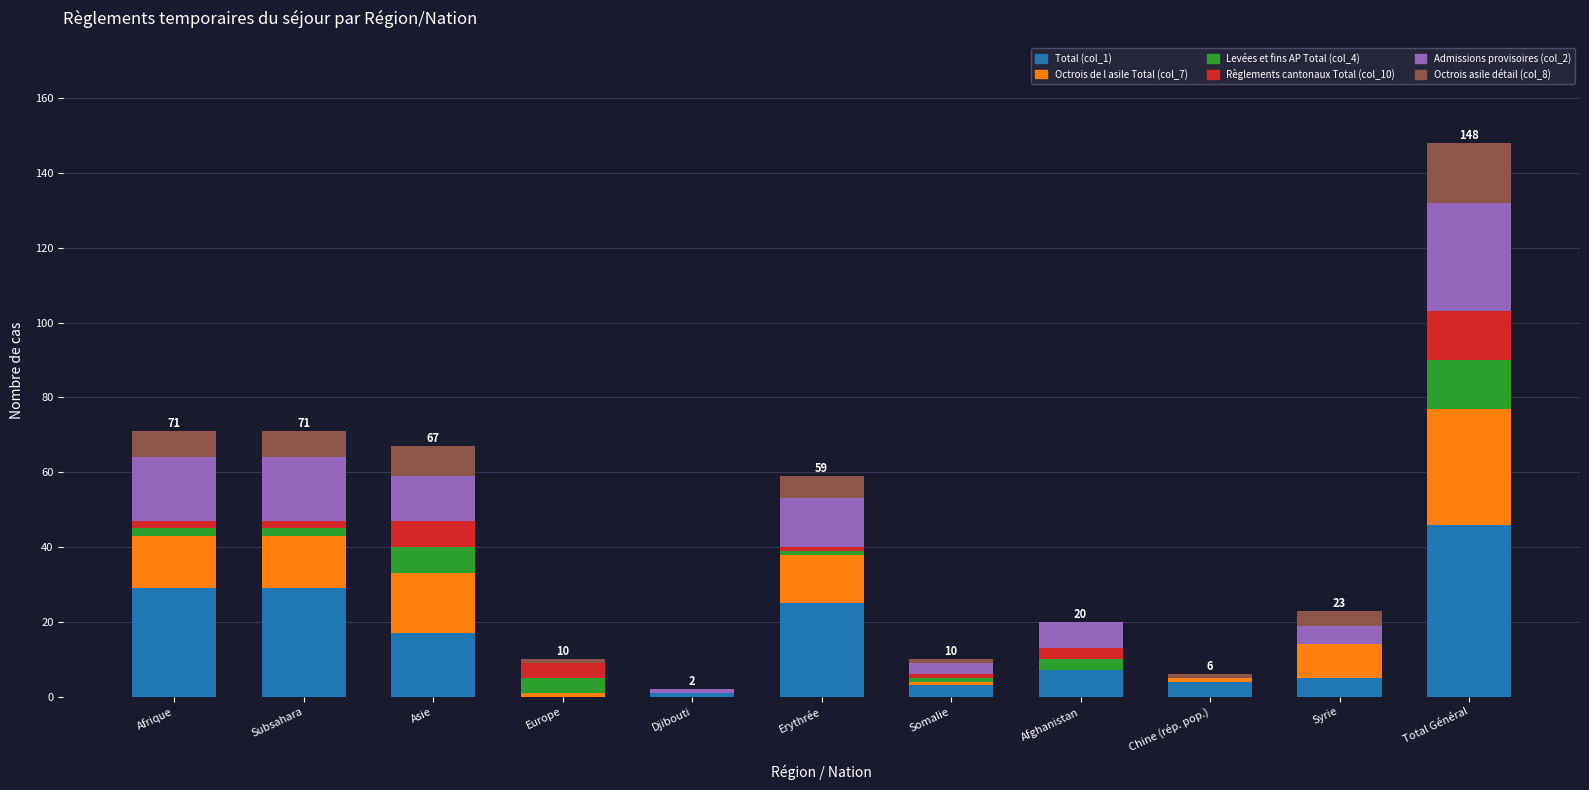

What are all the series names shown in the legend?

Total (col_1), Octrois de l asile Total (col_7), Levées et fins AP Total (col_4), Règlements cantonaux Total (col_10), Admissions provisoires (col_2), Octrois asile détail (col_8)